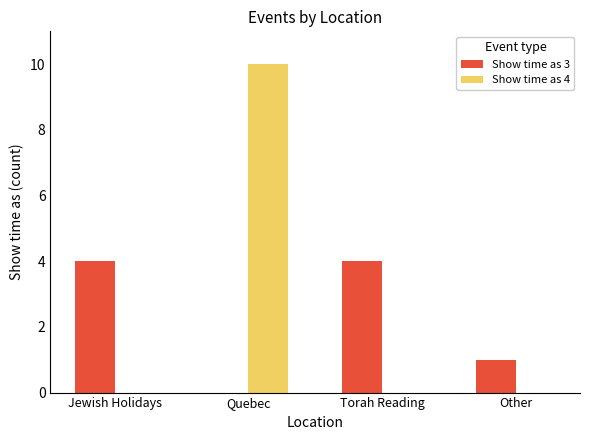

How many groups of bars are there?

4